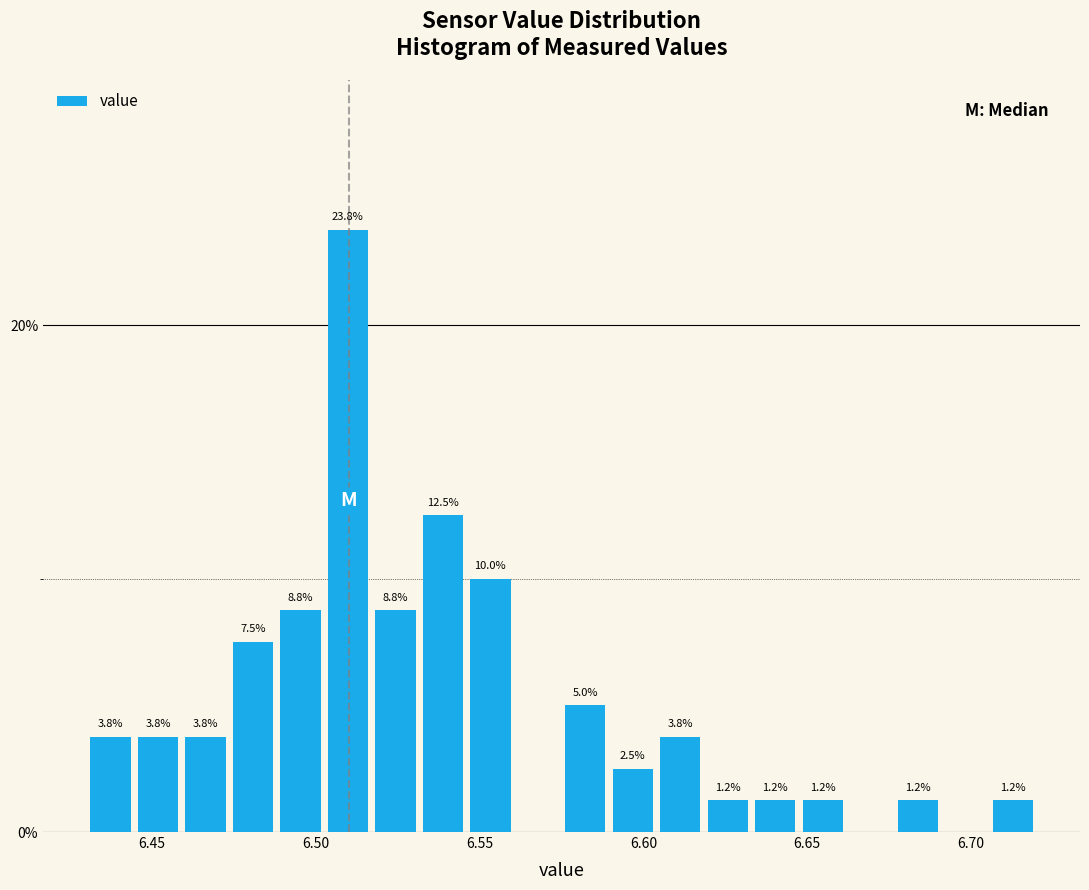

Around what value on the x-axis is the tallest bar? Give the approximate position of its centre, as read against the axis.

6.510